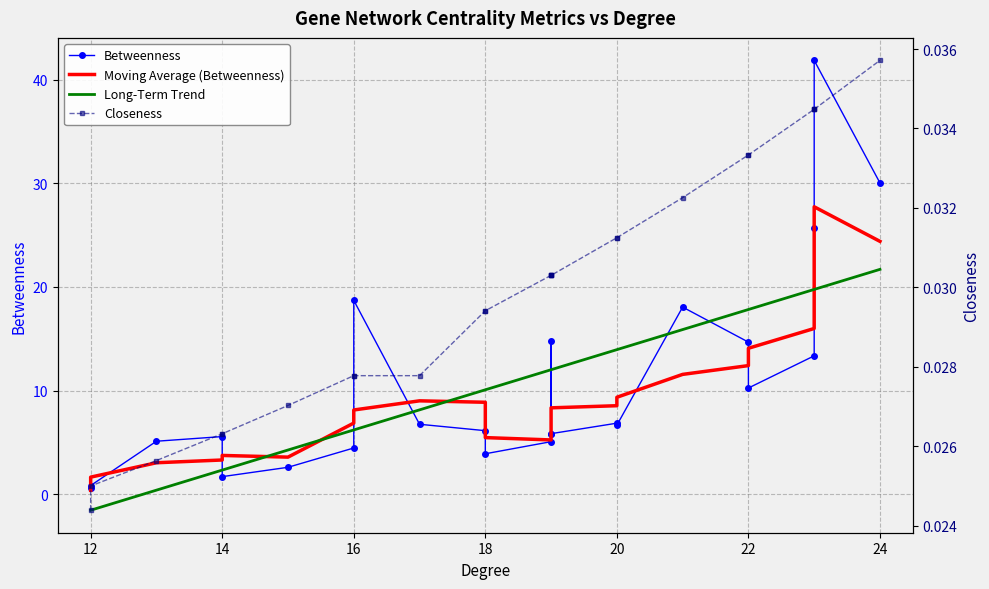

Rank the series at 14 from highest to lowest value.

Betweenness, Moving Average (Betweenness), Long-Term Trend, Closeness